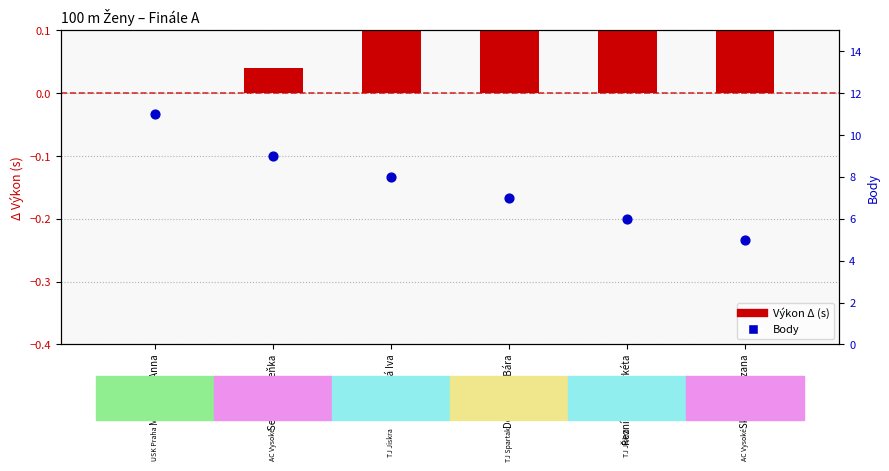

At how many categories does at least one series exceed 9?

1